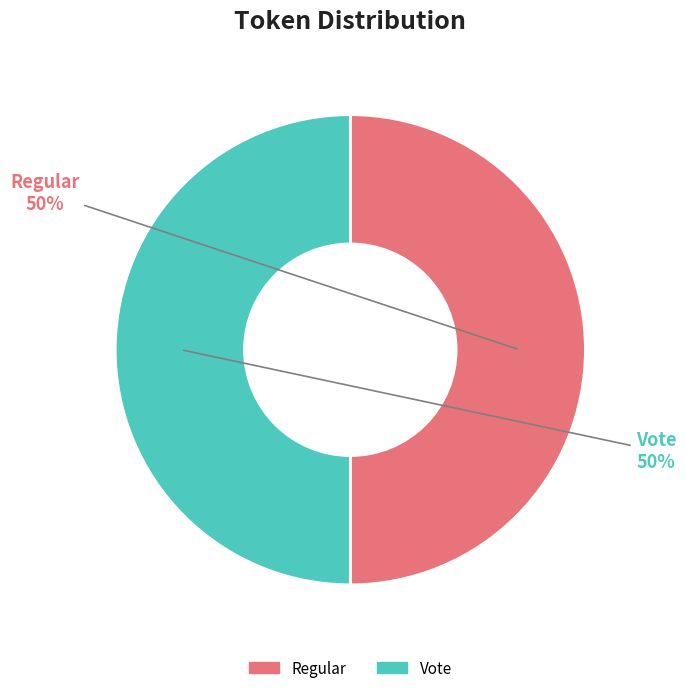

What percentage is the Vote slice, to the nearest percent?

50%